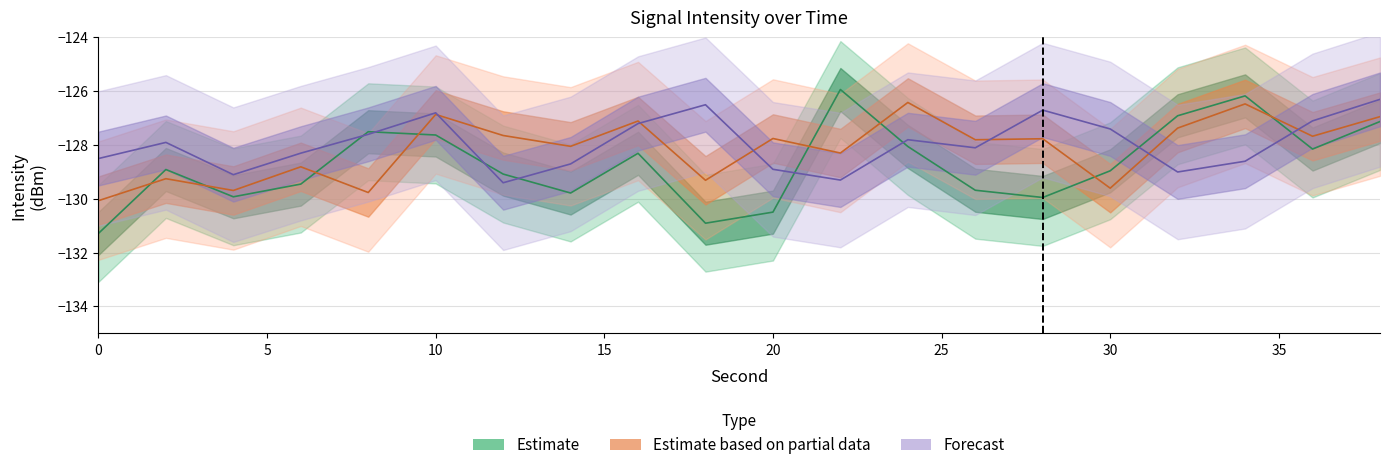

Count the number of categories in the chart.

20